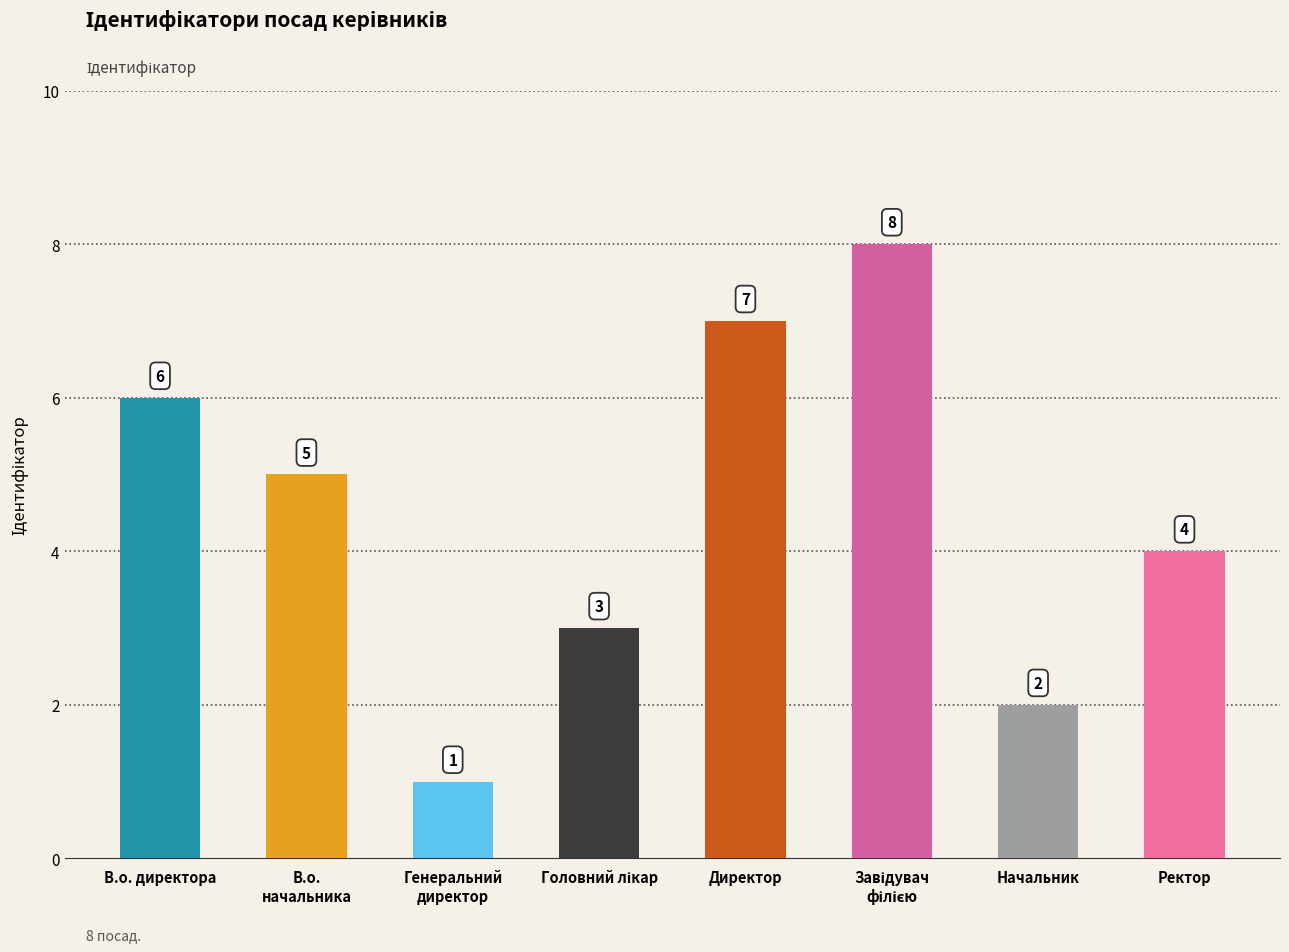

What is the change in value from В.о. директора to Директор?

+1